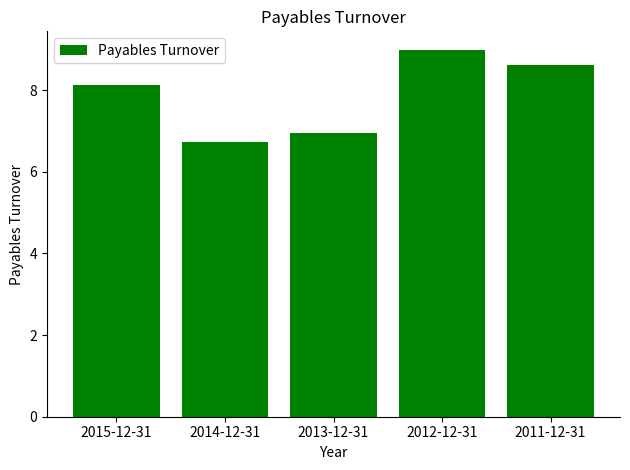

What is the sum of the values at 2011-12-31 and 2012-12-31?

17.6